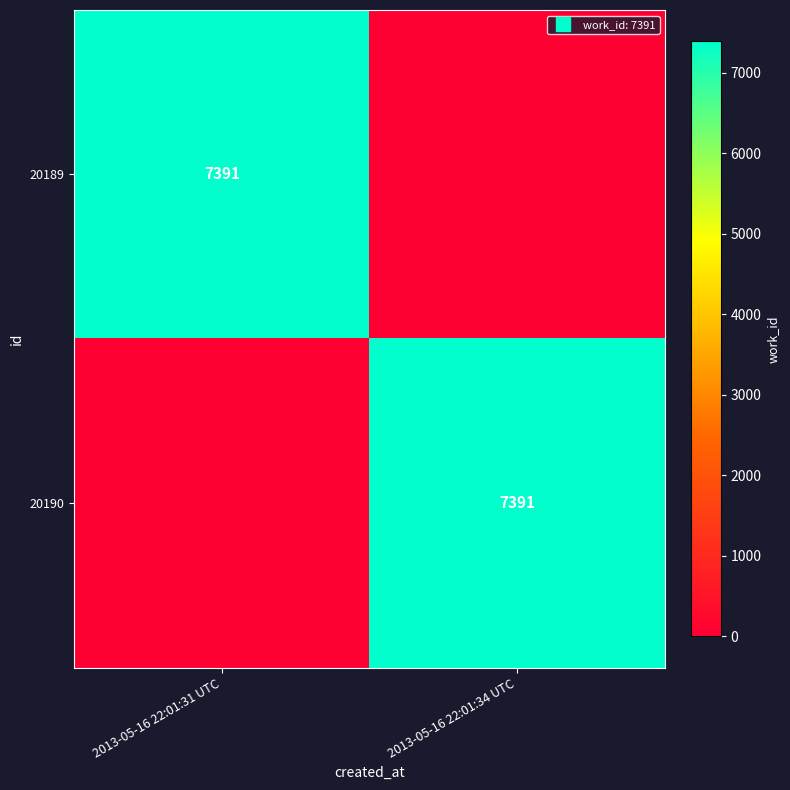

At which label does 20189 reach its minimum?

2013-05-16 22:01:34 UTC